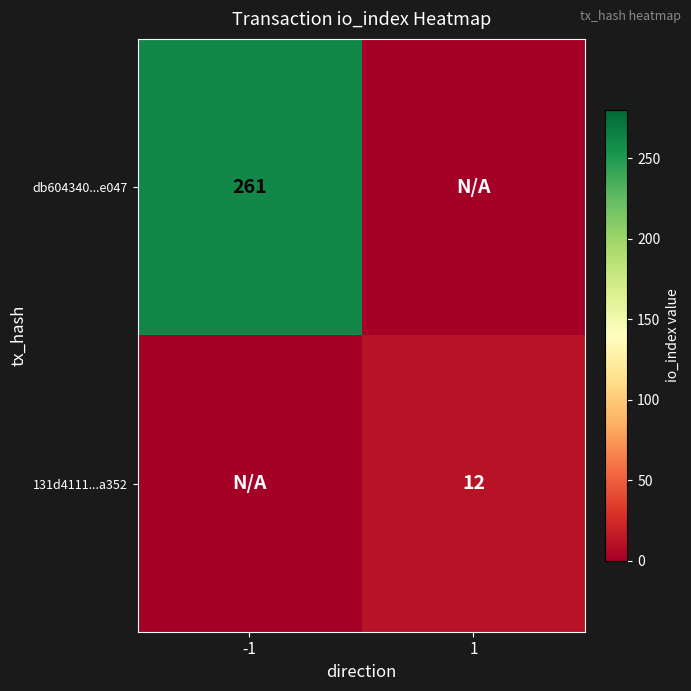

The db604340...e047 series shows 452 at -1. True or false?

False